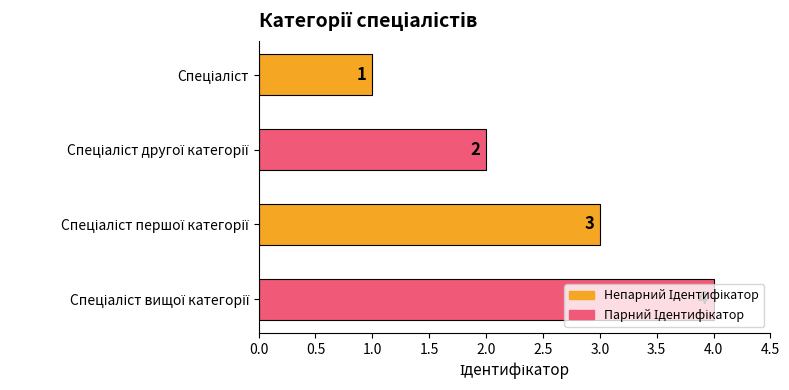

What is the greatest value displayed?

4